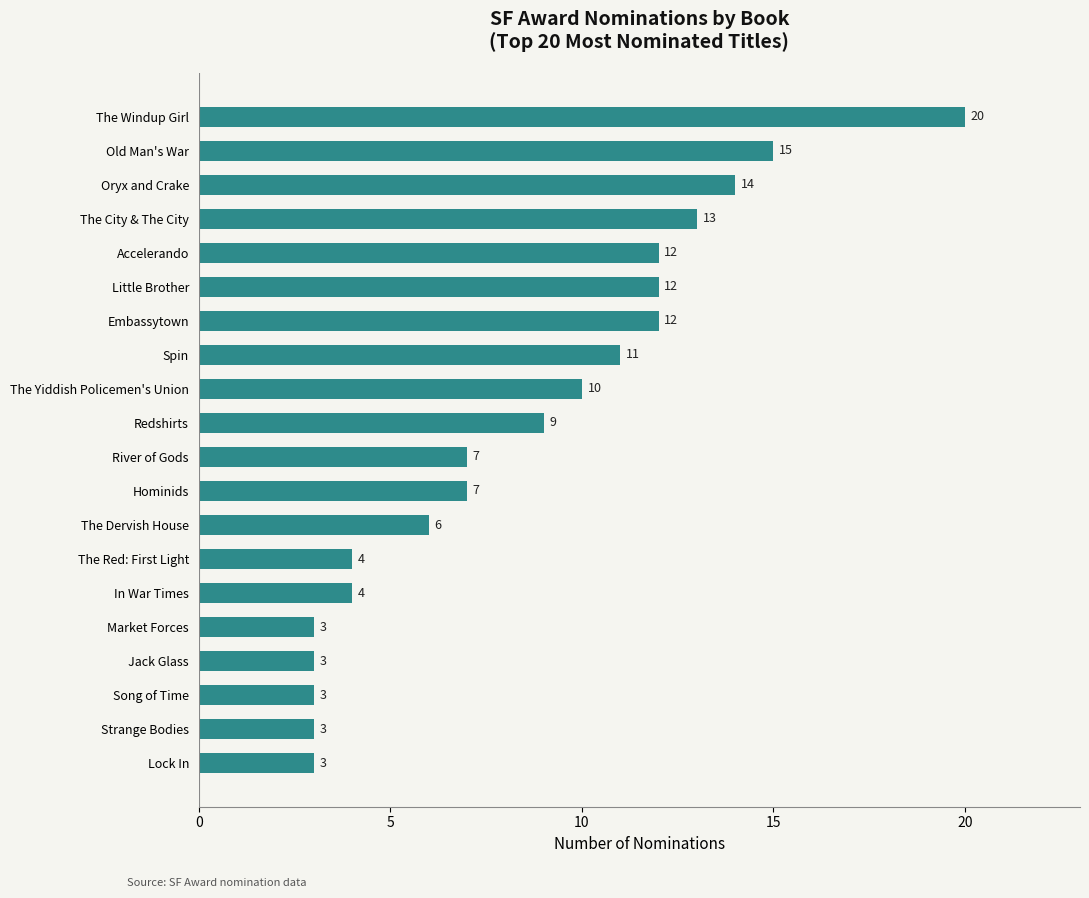

Reading bottom to top, extract all data points from this chart.

Lock In=3	Strange Bodies=3	Song of Time=3	Jack Glass=3	Market Forces=3	In War Times=4	The Red: First Light=4	The Dervish House=6	Hominids=7	River of Gods=7	Redshirts=9	The Yiddish Policemen's Union=10	Spin=11	Embassytown=12	Little Brother=12	Accelerando=12	The City & The City=13	Oryx and Crake=14	Old Man's War=15	The Windup Girl=20